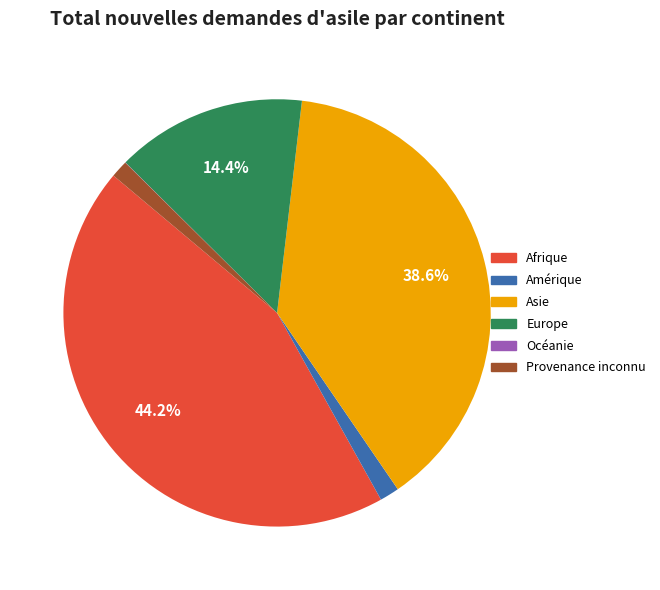

Is there any slice that represents more than half of the pie?

No